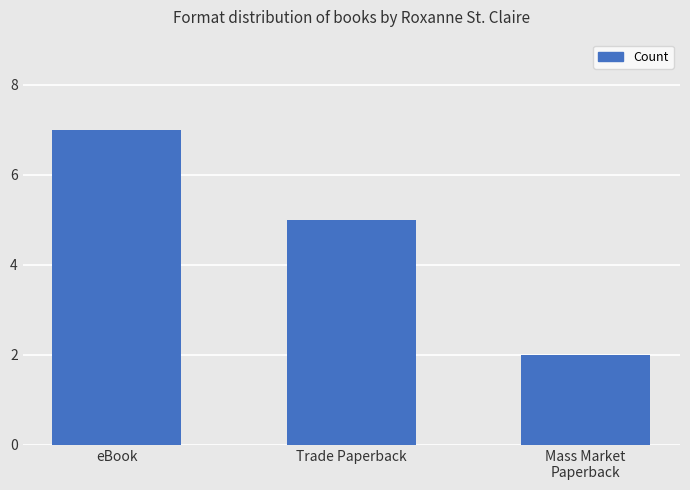

Reading left to right, list all the values displayed in this chart.

7	5	2